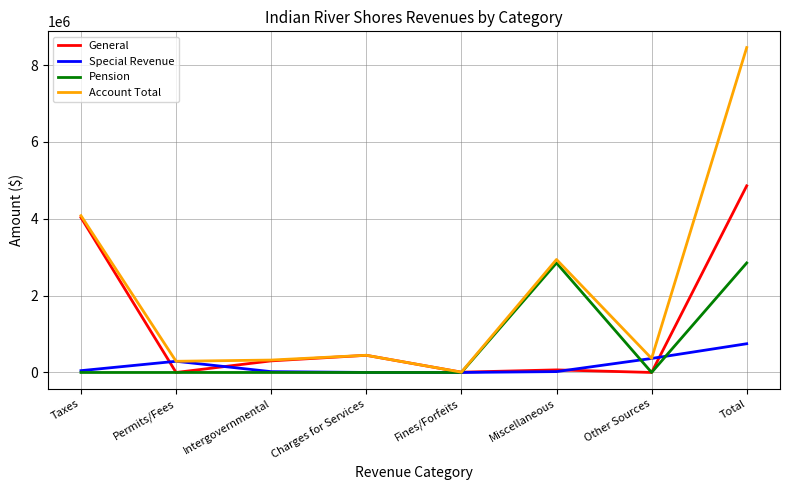

What is the maximum value for Pension?

2850549